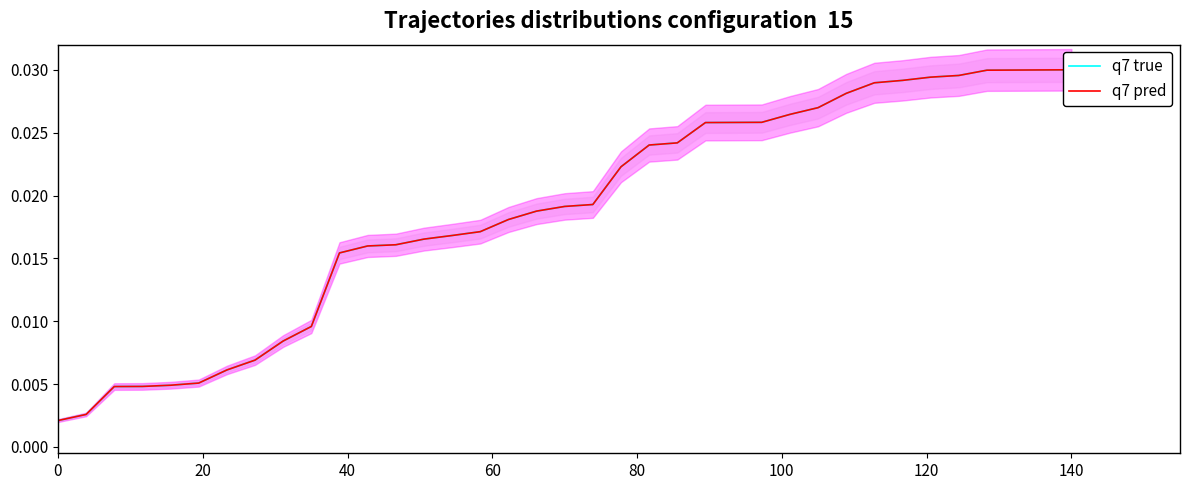

The value of q7 true at 30 is 0.0. True or false?

False